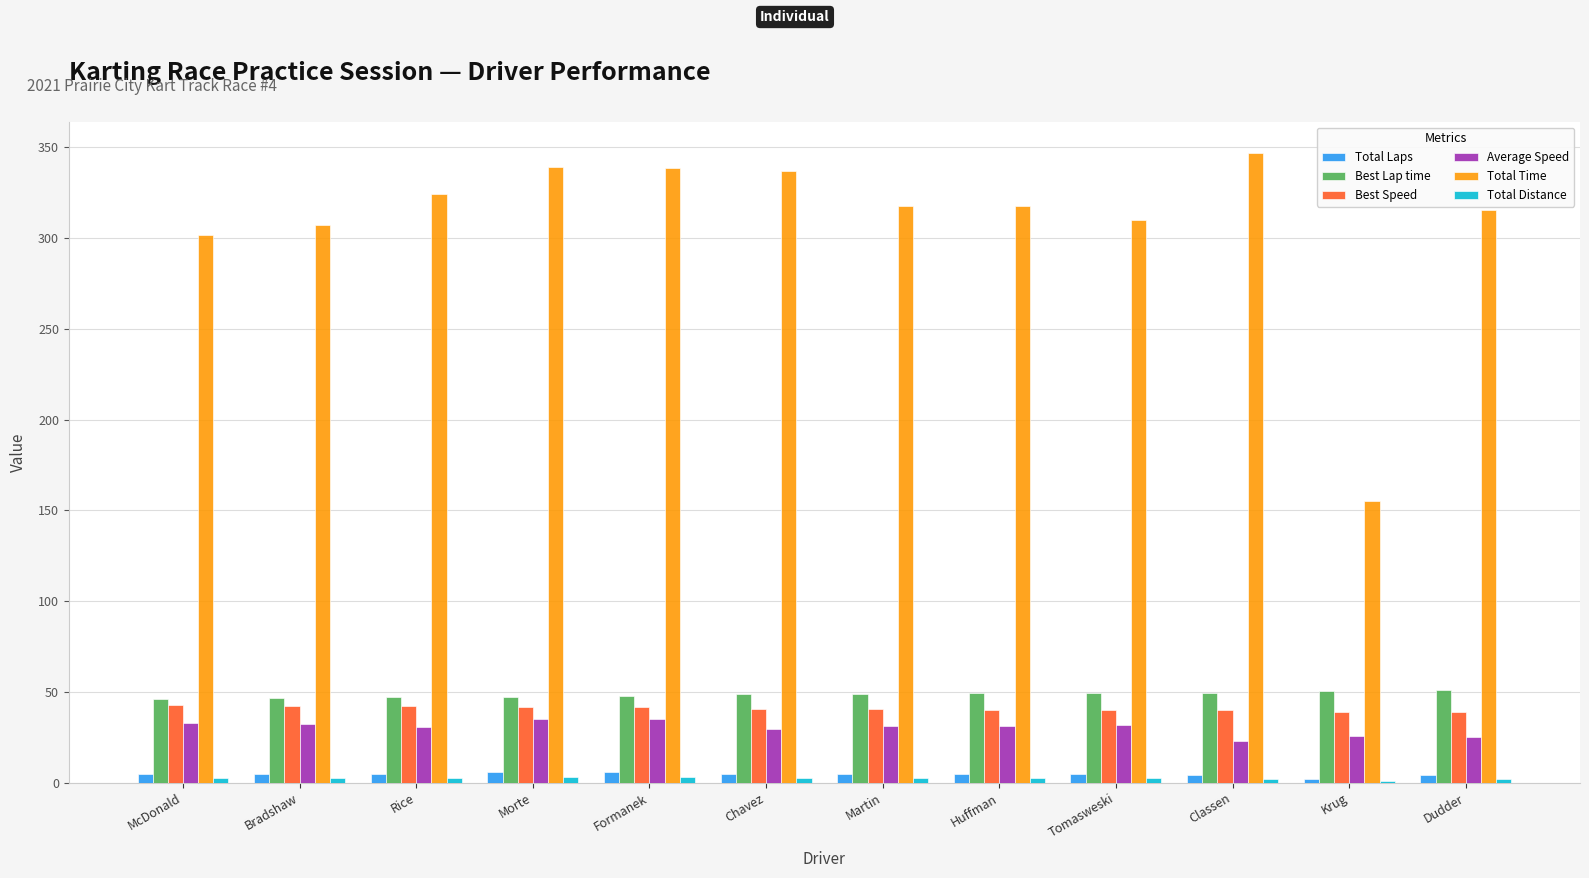

Is it true that Total Time equals 529.5 at Rice?

False